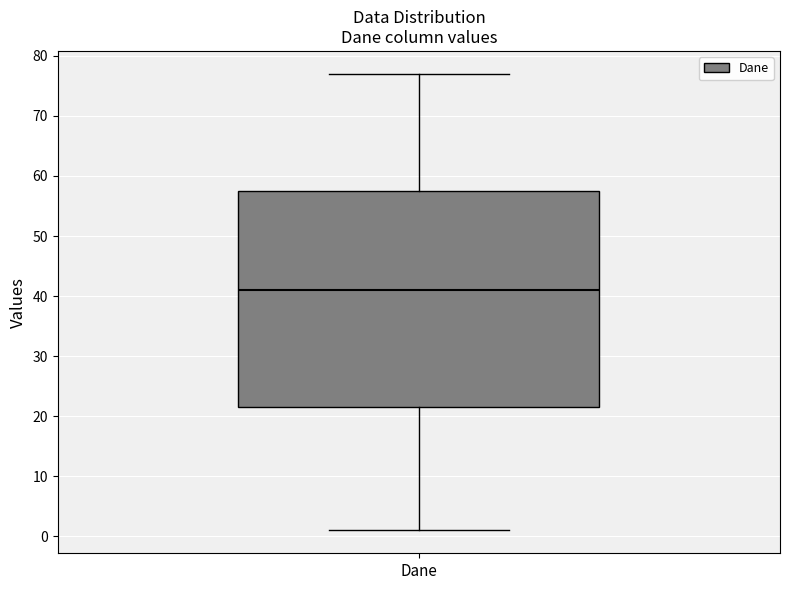

Where does the lower whisker of the box for Dane end on the y-axis? The values are not printed on the chart, so give them approximately, as read against the axis.

1